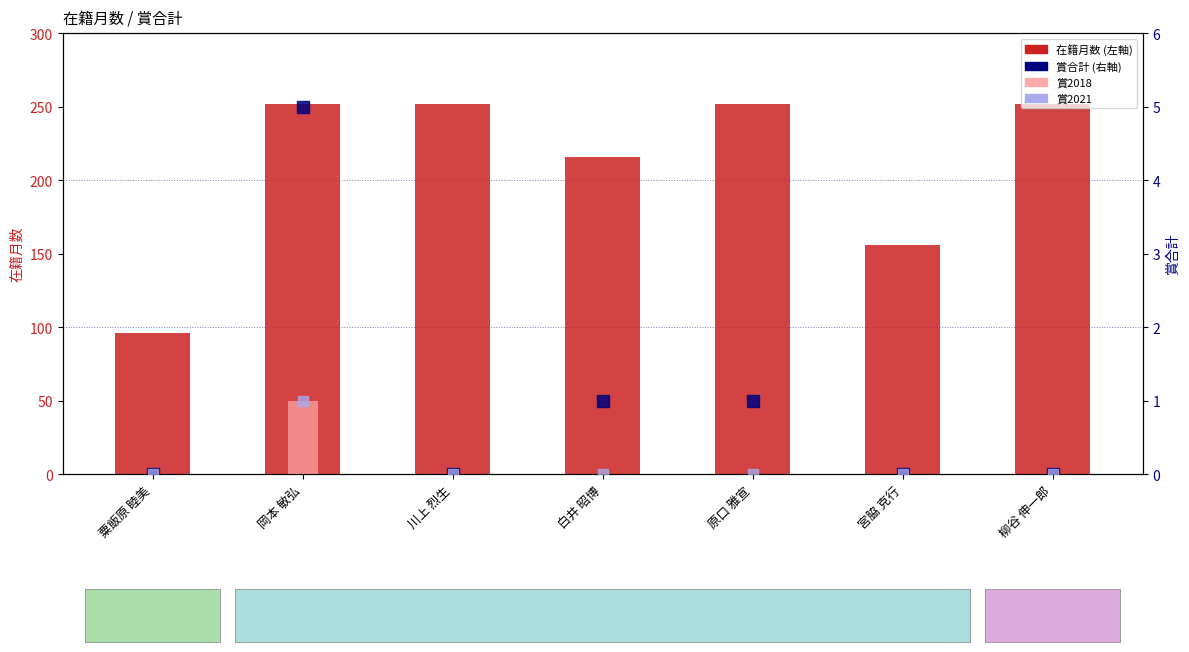

At how many categories does at least one series exceed 161?

5